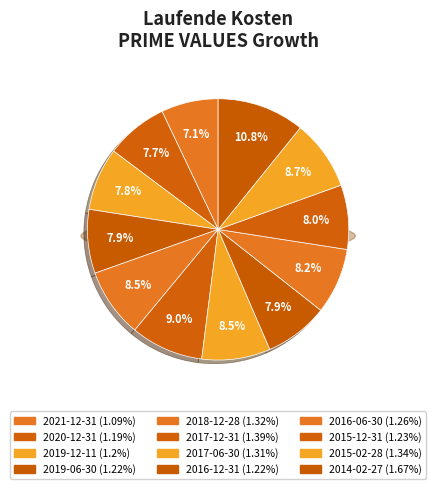

What percentage is NOT represented by 2018-12-28?

91.5%